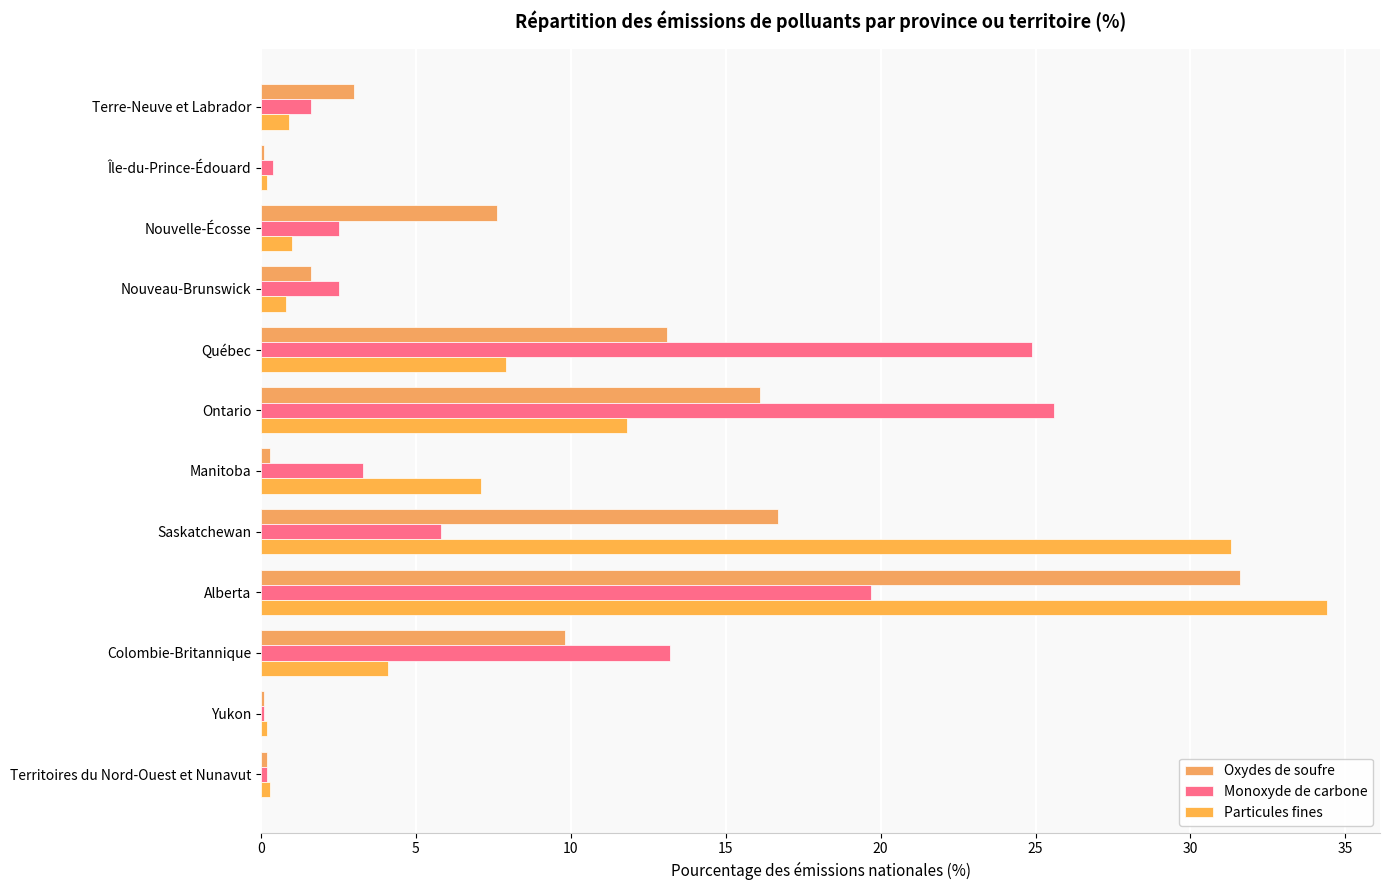

Which series has the largest range (max minus min)?

Particules fines